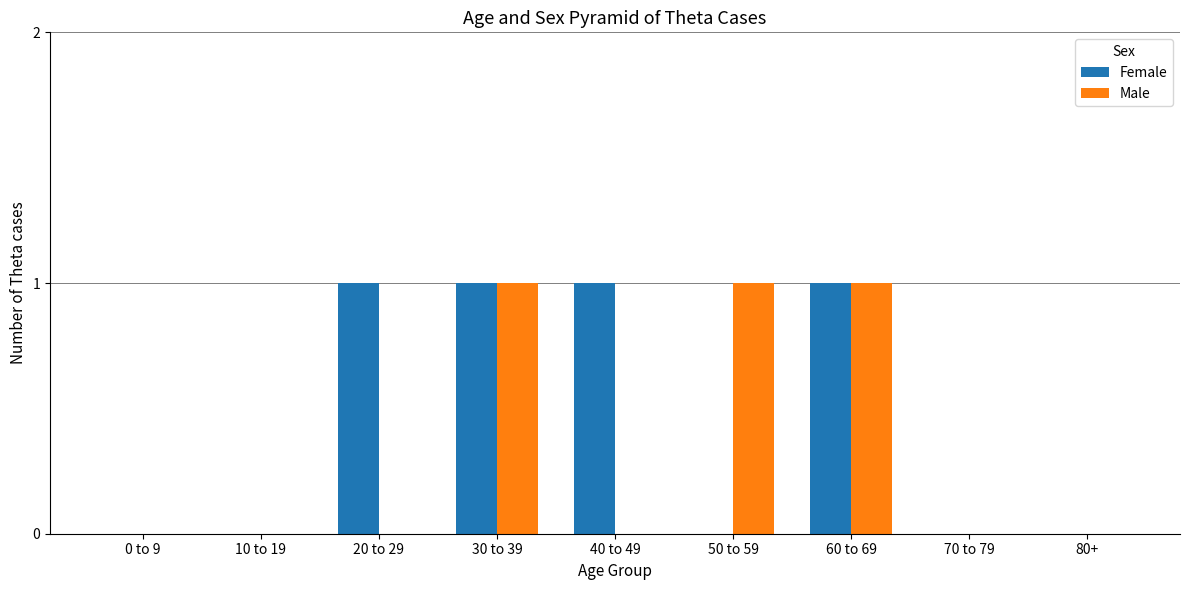

What is the sum of all Female values?

4